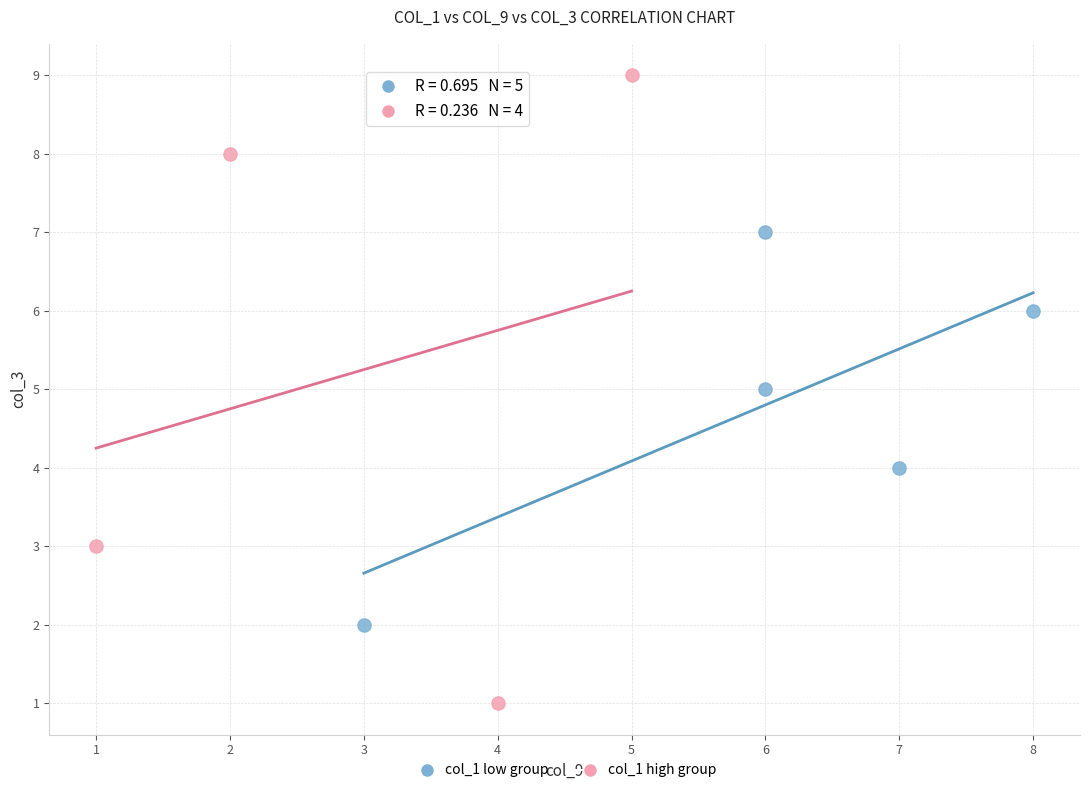

What are all the series names shown in the legend?

col_1 low group, col_1 high group